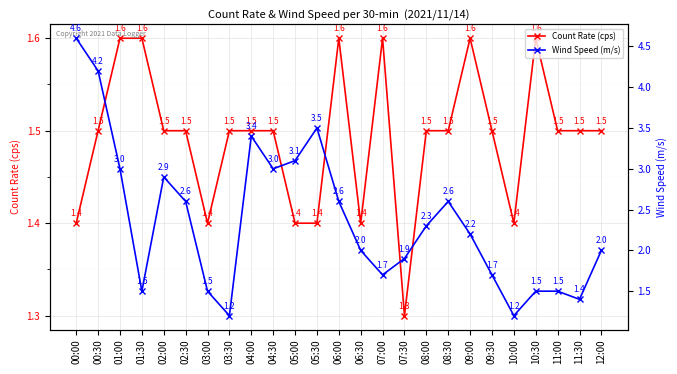

Reading left to right, transcribe all the data shown in this chart.

Count Rate (cps): 1.4	1.5	1.6	1.6	1.5	1.5	1.4	1.5	1.5	1.5	1.4	1.4	1.6	1.4	1.6	1.3	1.5	1.5	1.6	1.5	1.4	1.6	1.5	1.5	1.5
Wind Speed (m/s): 4.6	4.2	3.0	1.5	2.9	2.6	1.5	1.2	3.4	3.0	3.1	3.5	2.6	2.0	1.7	1.9	2.3	2.6	2.2	1.7	1.2	1.5	1.5	1.4	2.0